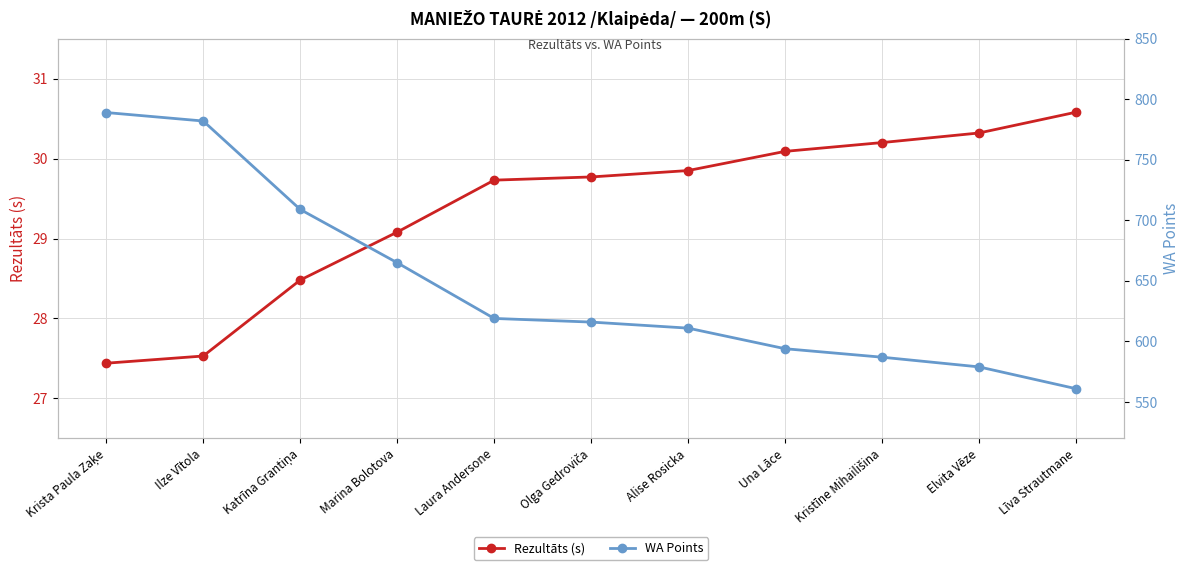

Reading left to right, what are all the values shown in this chart?

Rezultāts (s): 27.4	27.5	28.5	29.1	29.7	29.8	29.9	30.1	30.2	30.3	30.6
WA Points: 789.0	782.0	709.0	665.0	619.0	616.0	611.0	594.0	587.0	579.0	561.0